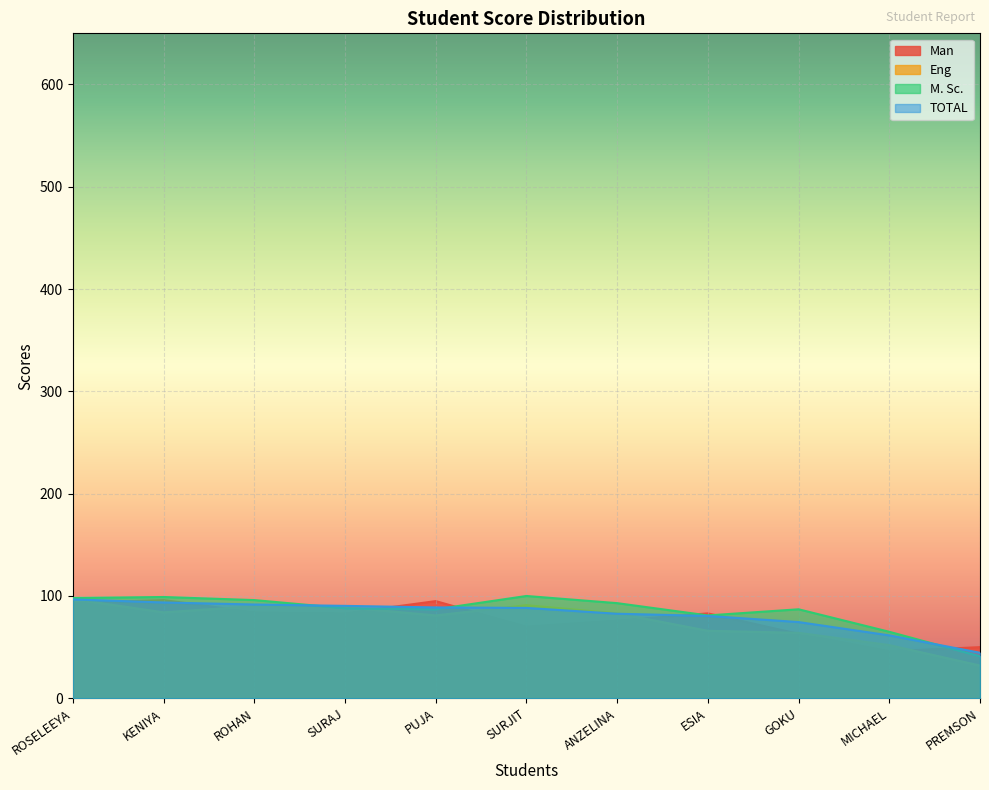

Rank the series at PUJA from highest to lowest value.

Man, TOTAL, M. Sc., Eng